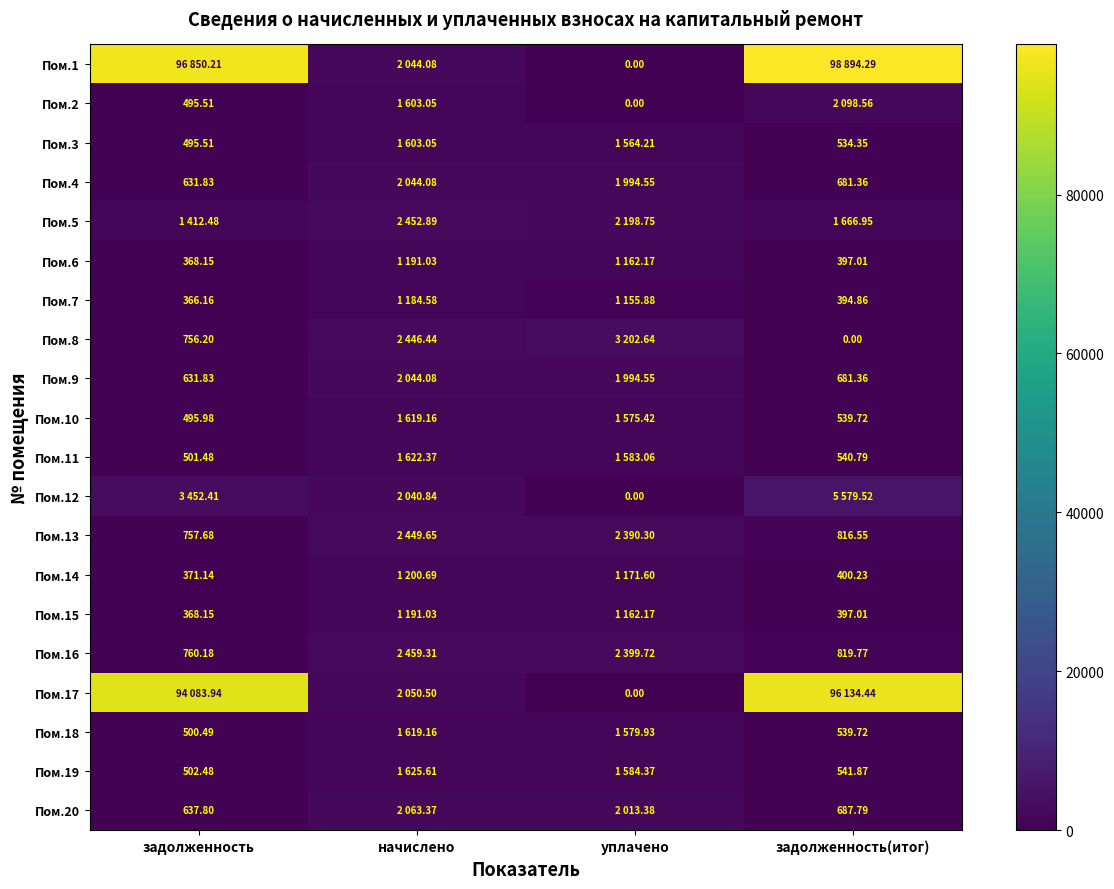

True or false: Пом.2 has a value of 495.5 at задолженность.

True